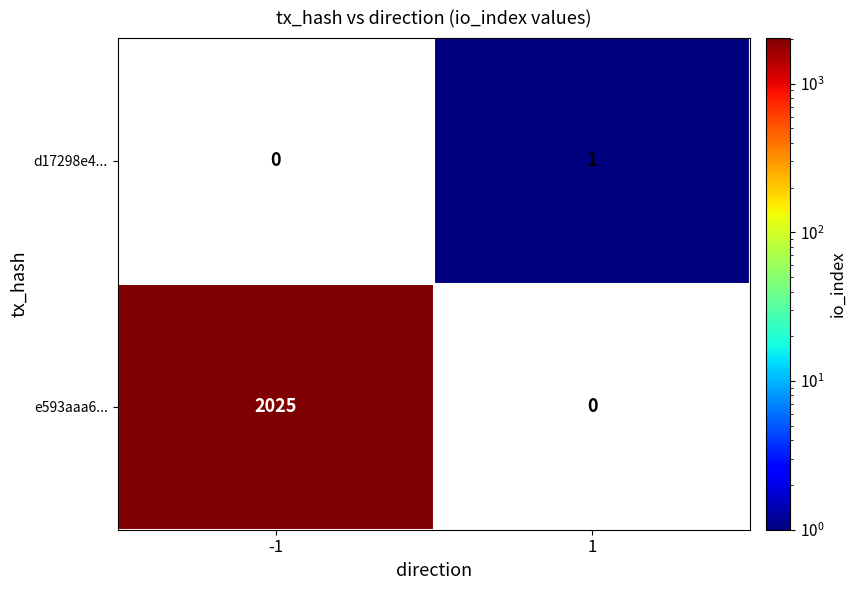

How many values in e593aaa6... are above zero?

1